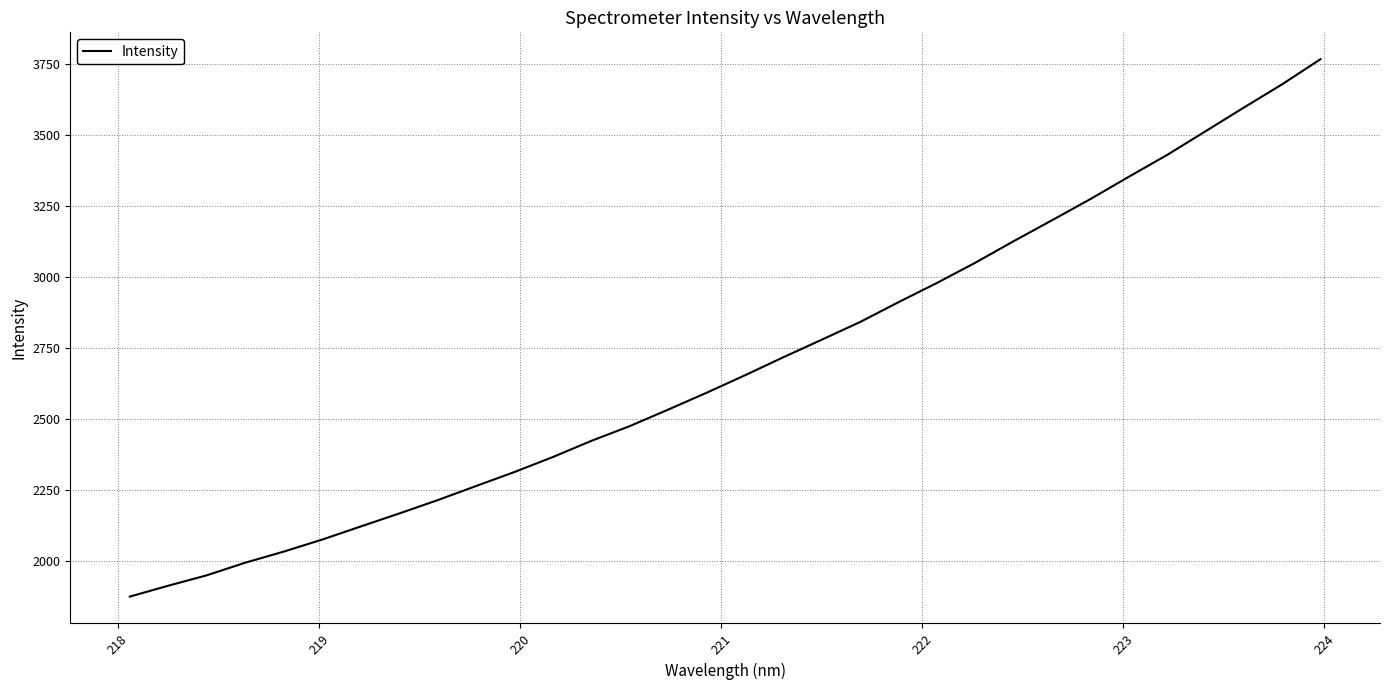

What is the smallest value displayed?

1873.8